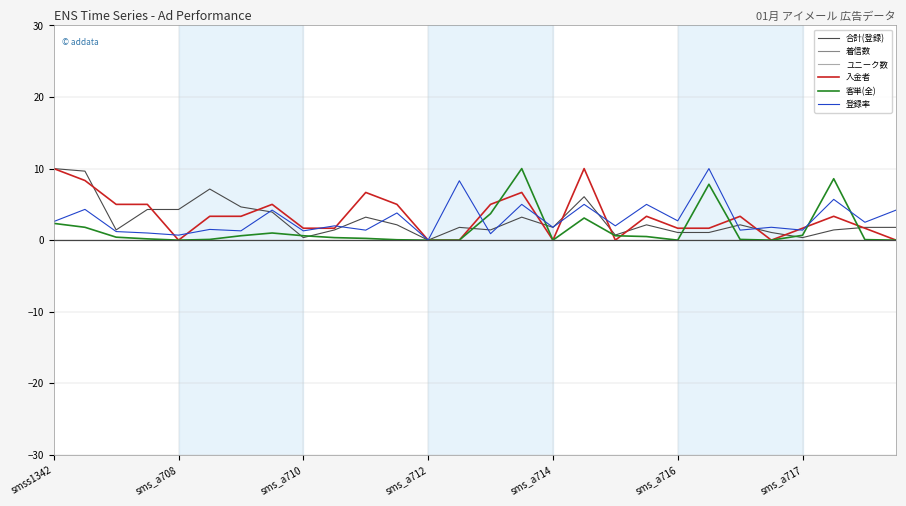

Does the chart display data point markers on the line(s)?

No